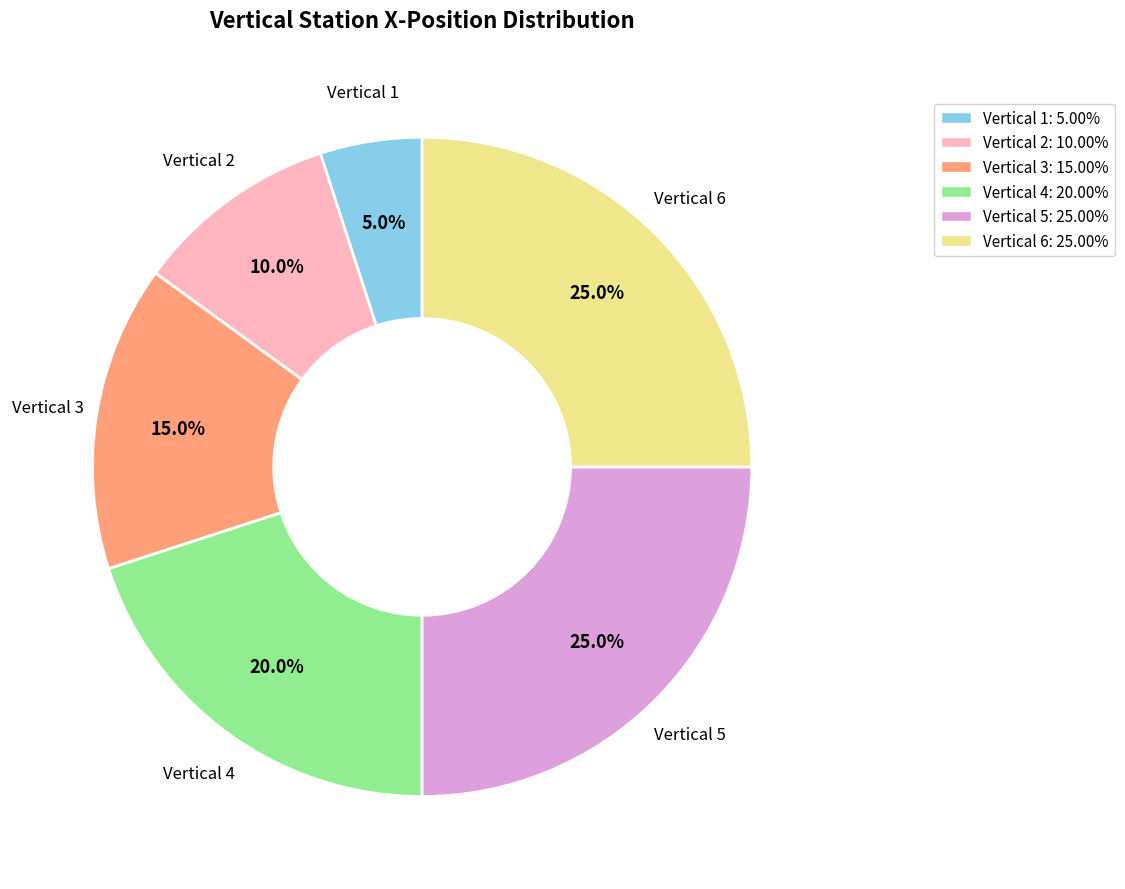

What is the ratio of the value at Vertical 2: 10.00% to the value at Vertical 6: 25.00%?

0.4